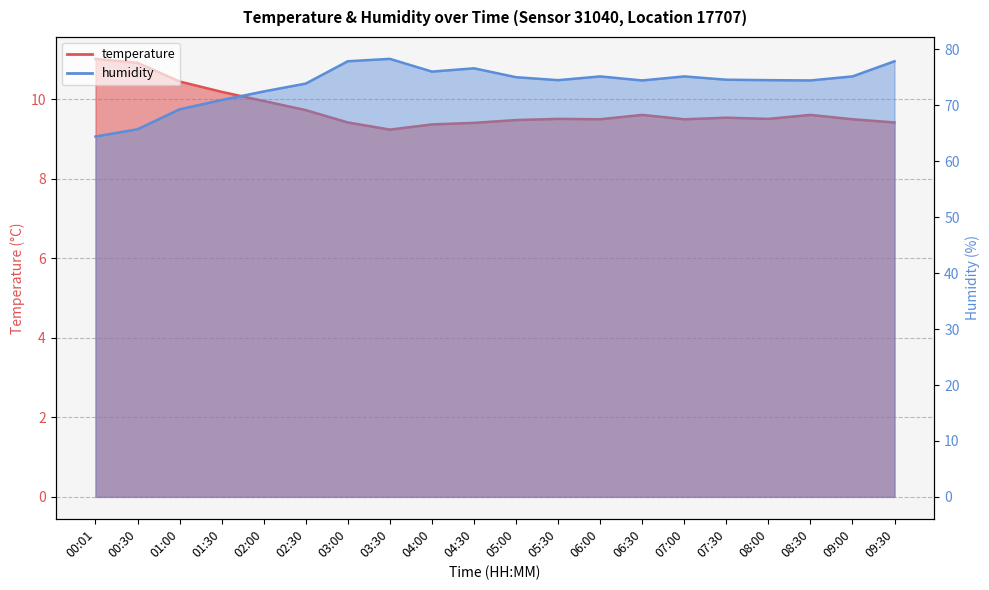

At which category does humidity reach its first local valley?

04:00